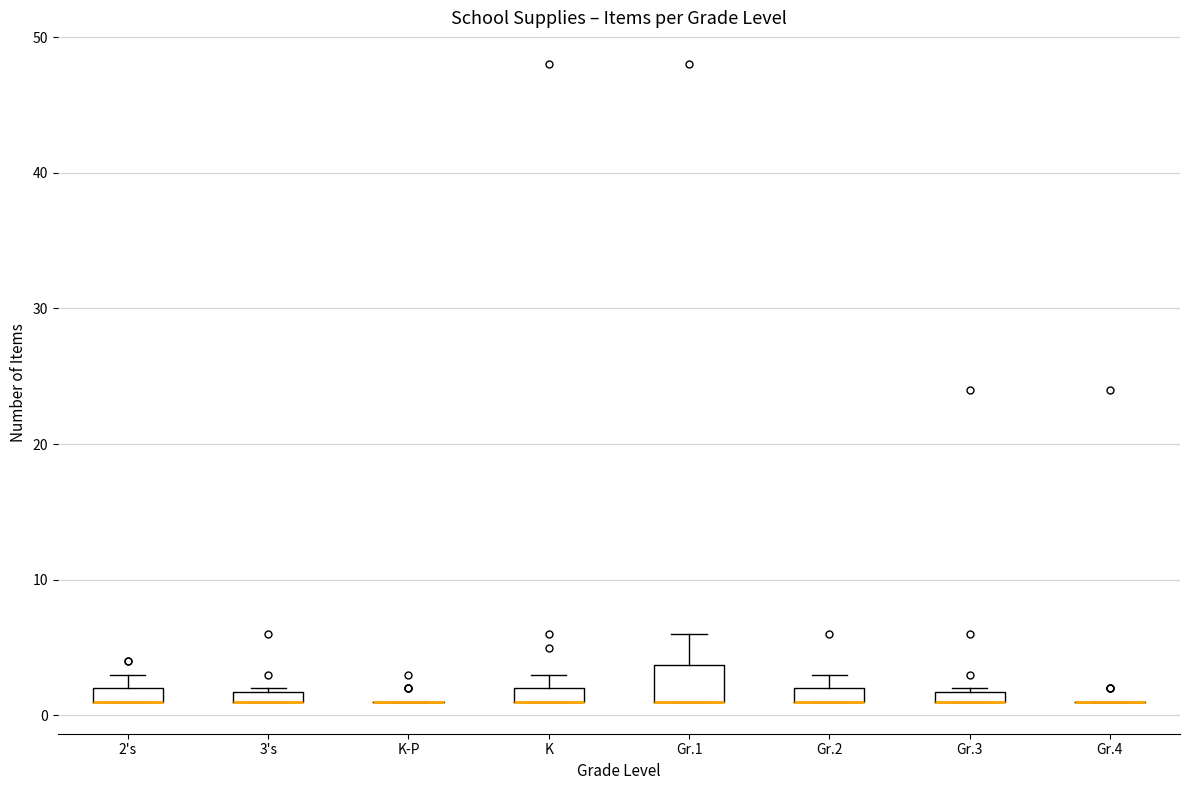

Where is the upper edge of the box for 2's on the y-axis? The values are not printed on the chart, so give them approximately, as read against the axis.

2